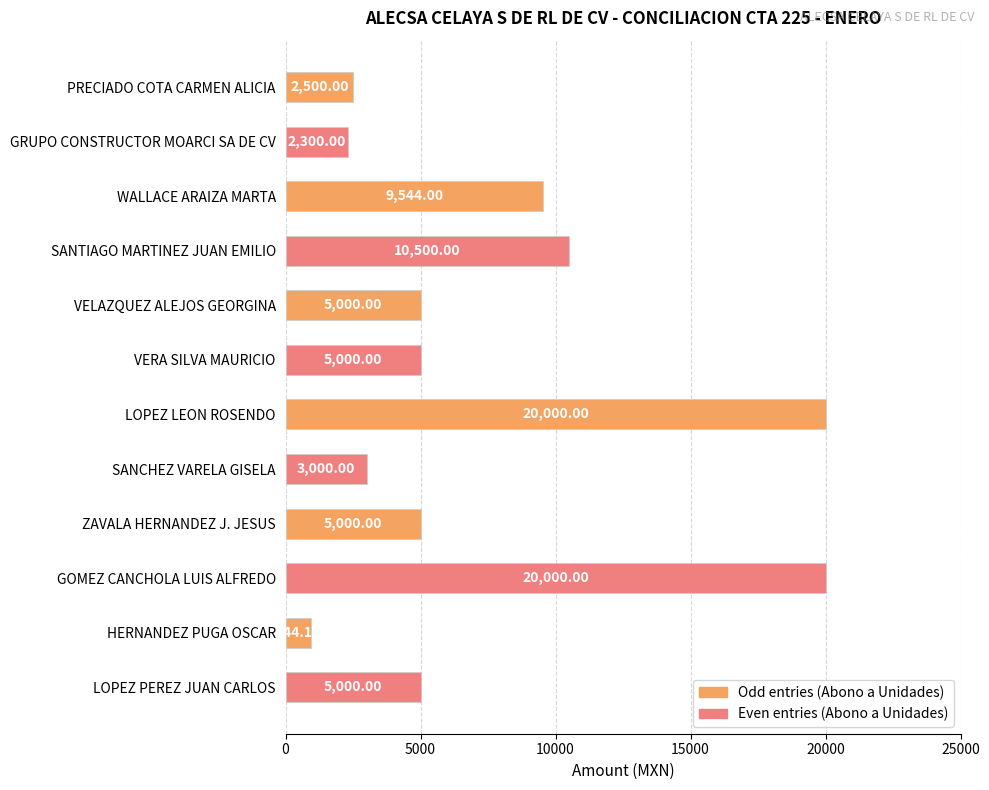

Where is the data nearest to the value 10472?

SANTIAGO MARTINEZ JUAN EMILIO